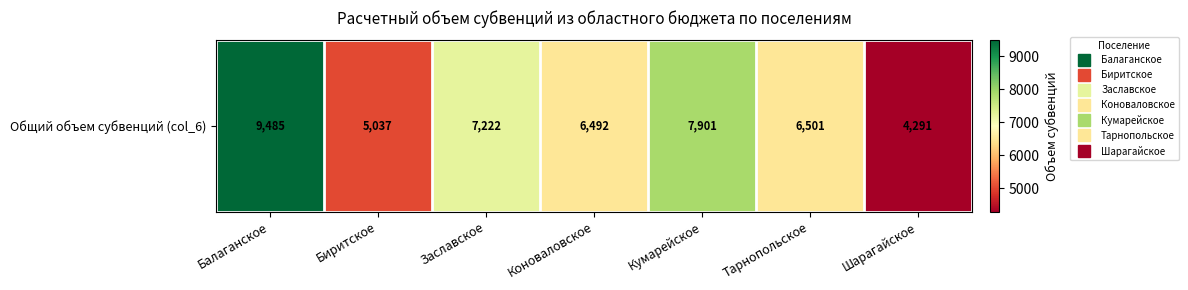

True or false: the data shows 6492.2 at Коноваловское.

True